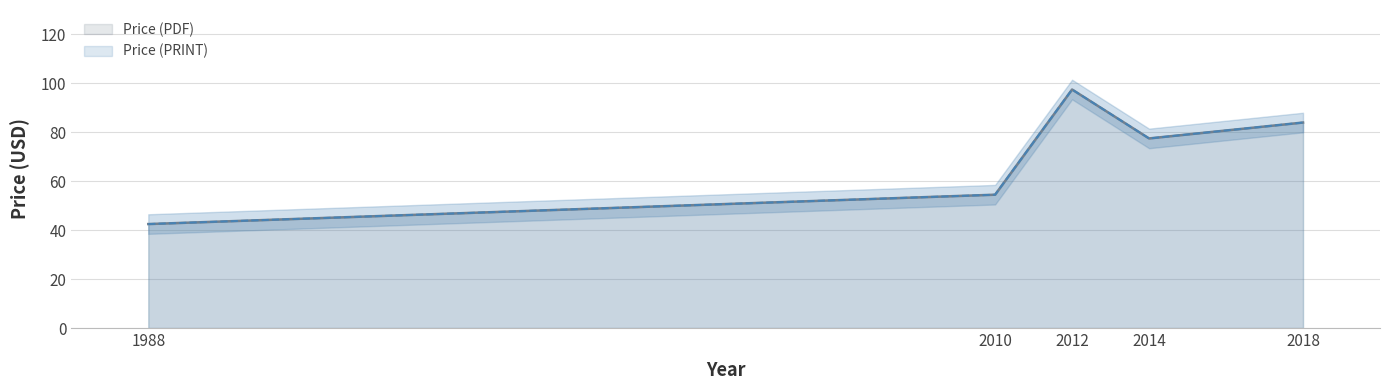

True or false: Price (PDF) has a value of 84.0 at 2018.

True